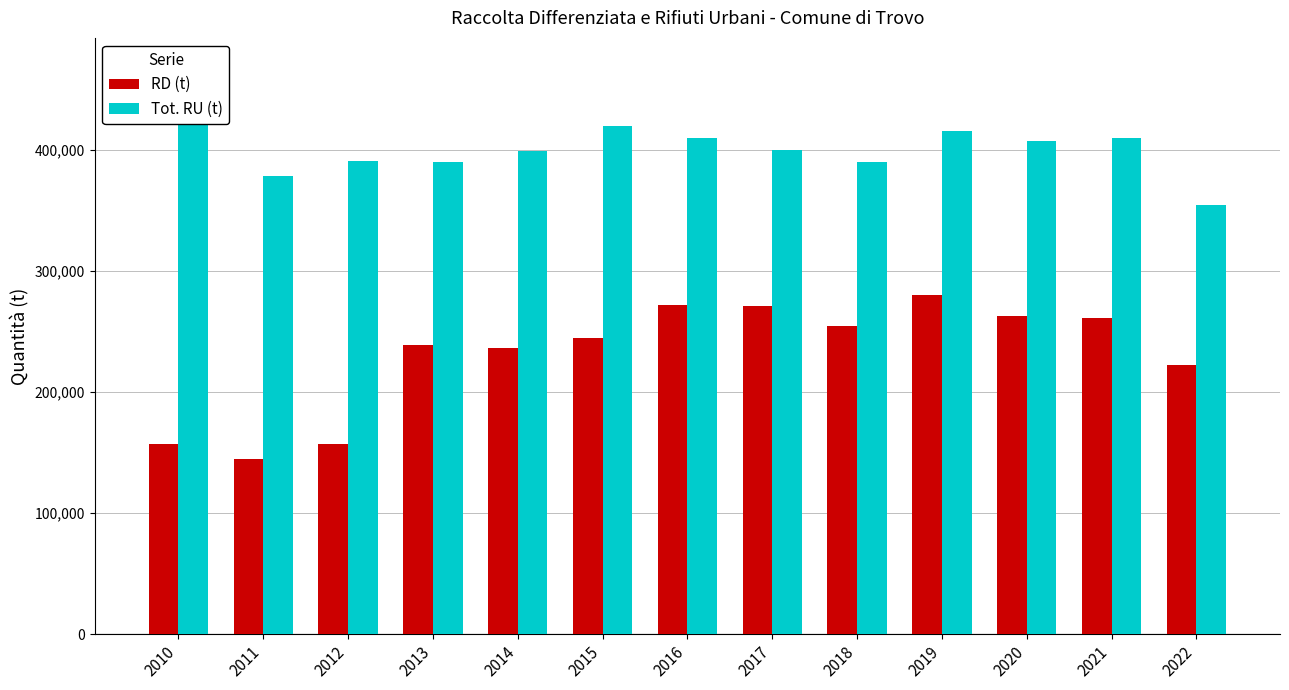

What are all the series names shown in the legend?

RD (t), Tot. RU (t)